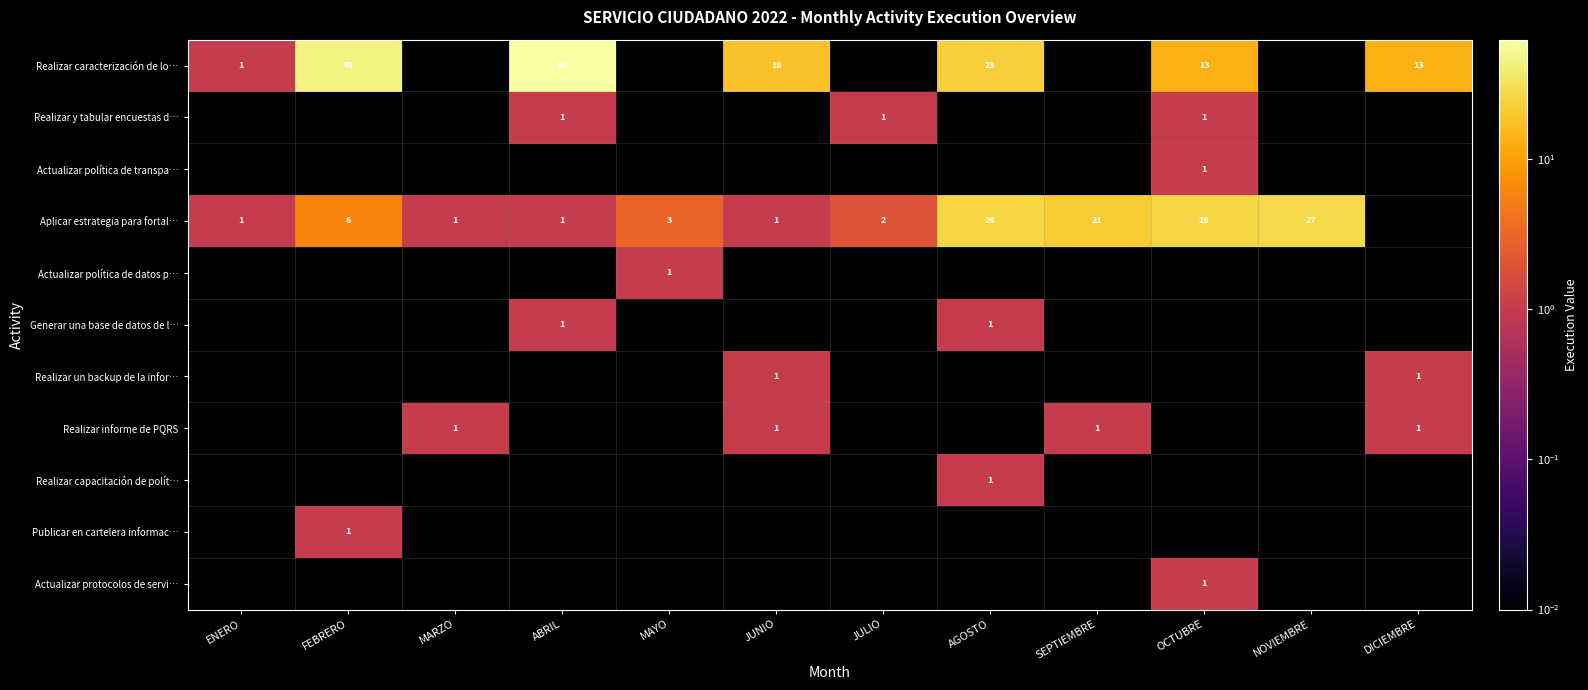

Which series changed the most between MAYO and NOVIEMBRE?

Aplicar estrategia para fortal…